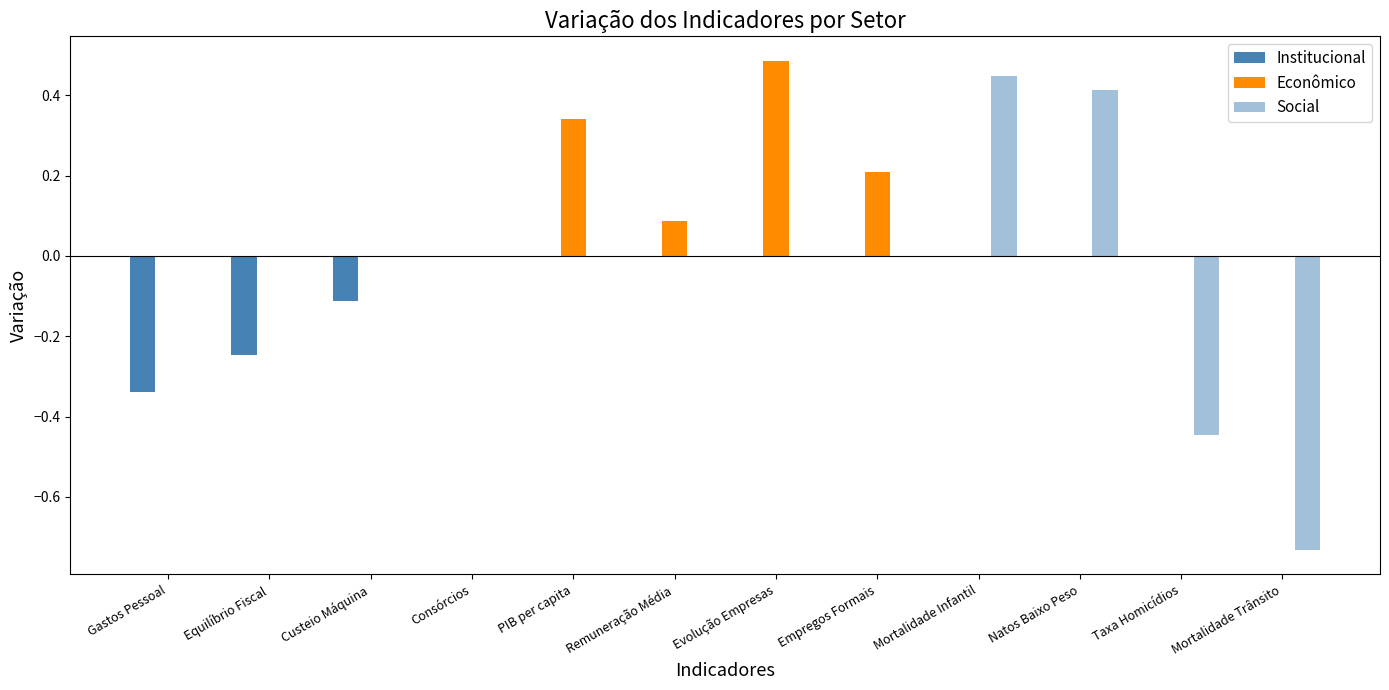

Count the Social values in the range 0 to 1.

10